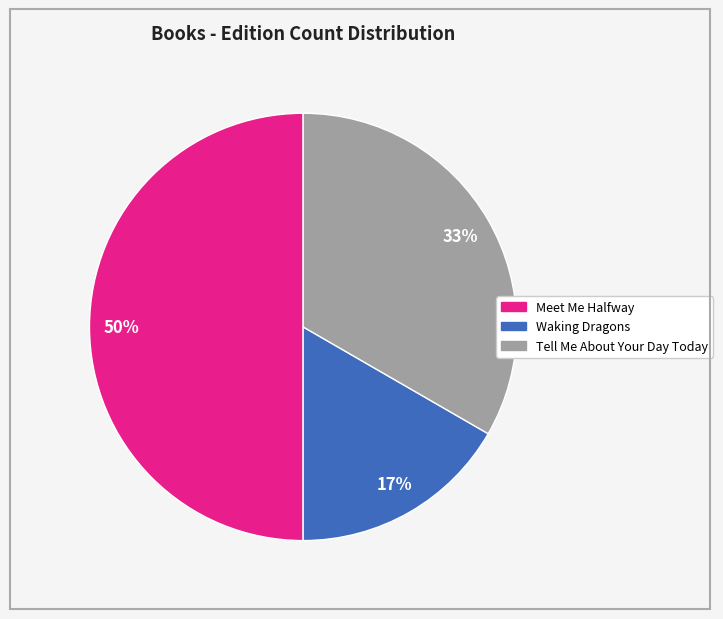

Does Tell Me About Your Day Today account for over 50% of the chart?

No